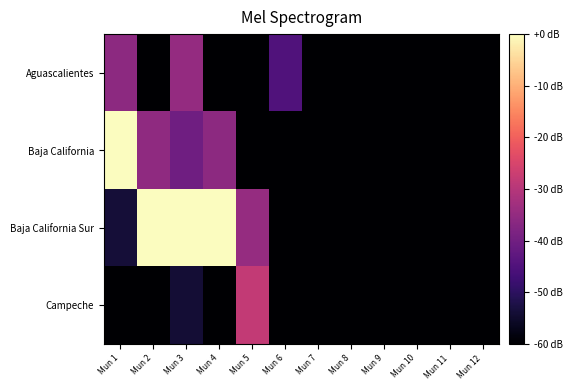

Between Mun 12 and Mun 11, which is larger?

Mun 12